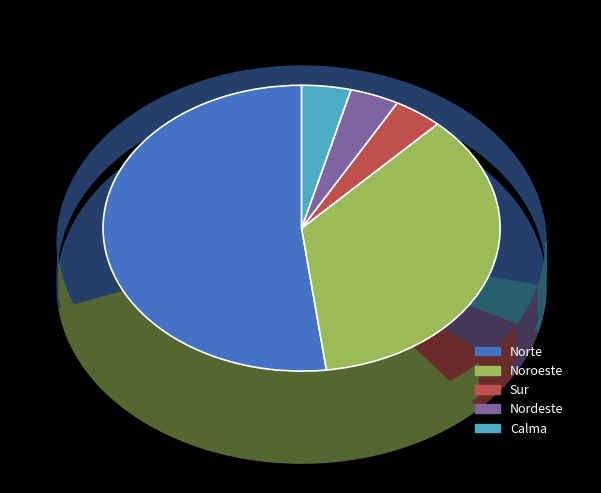

The Calma slice represents 4% of the pie. True or false?

True